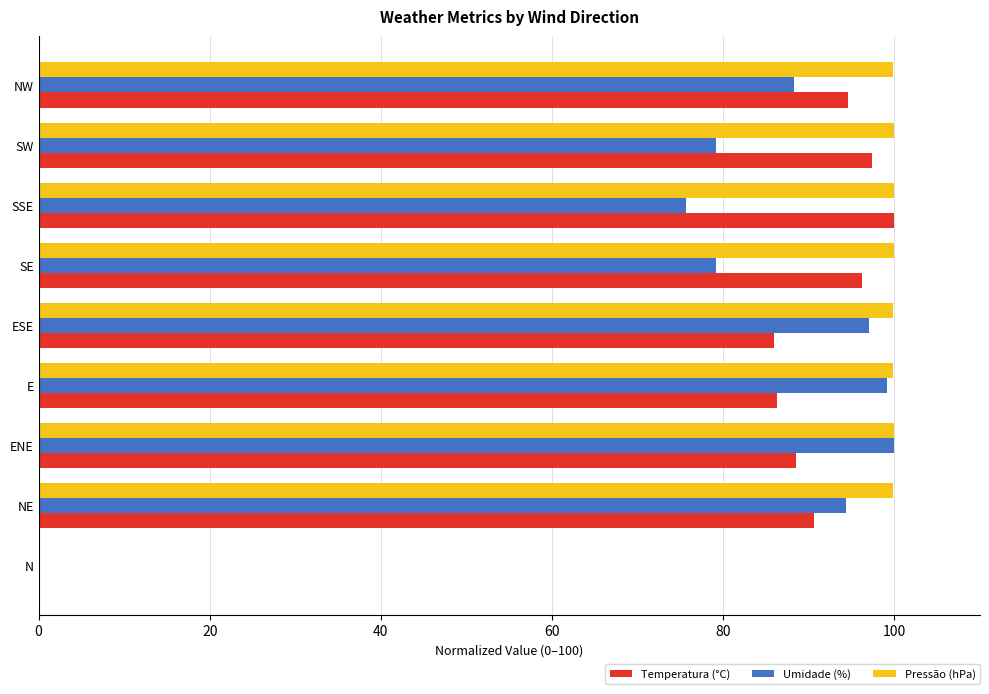

True or false: Umidade (%) has a value of 99.1 at E.

True